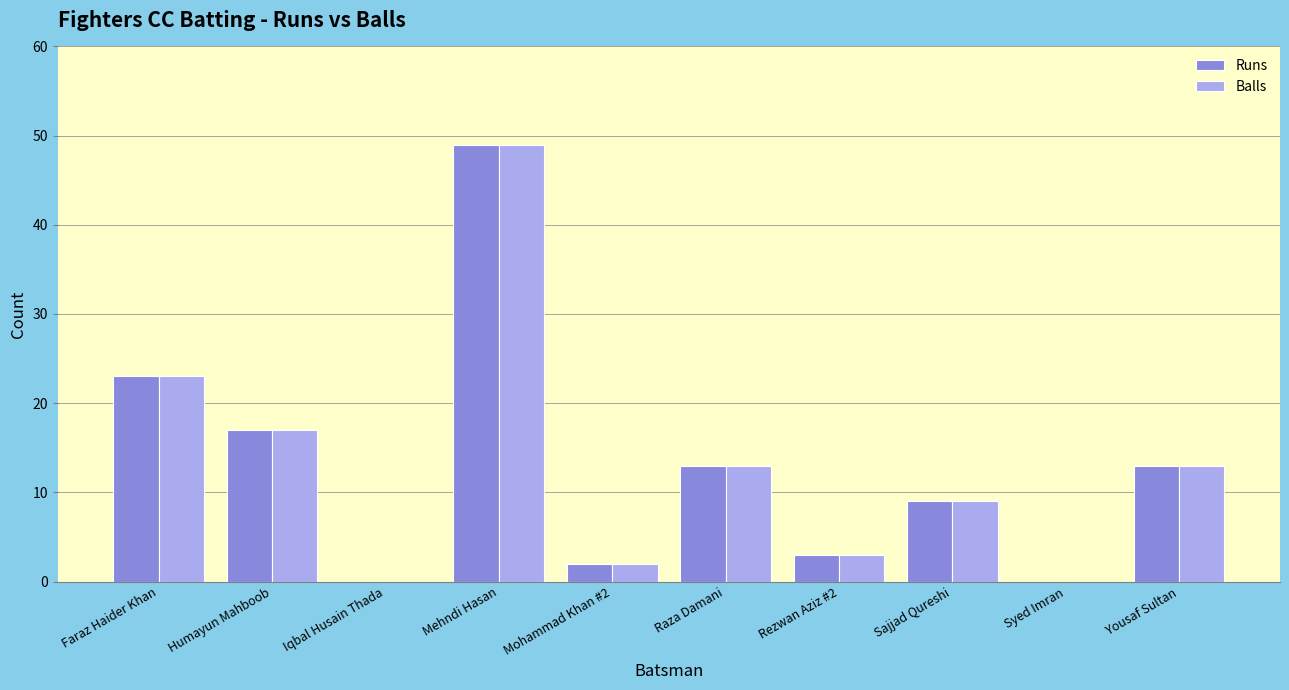

What is the sum of all Balls values?

129